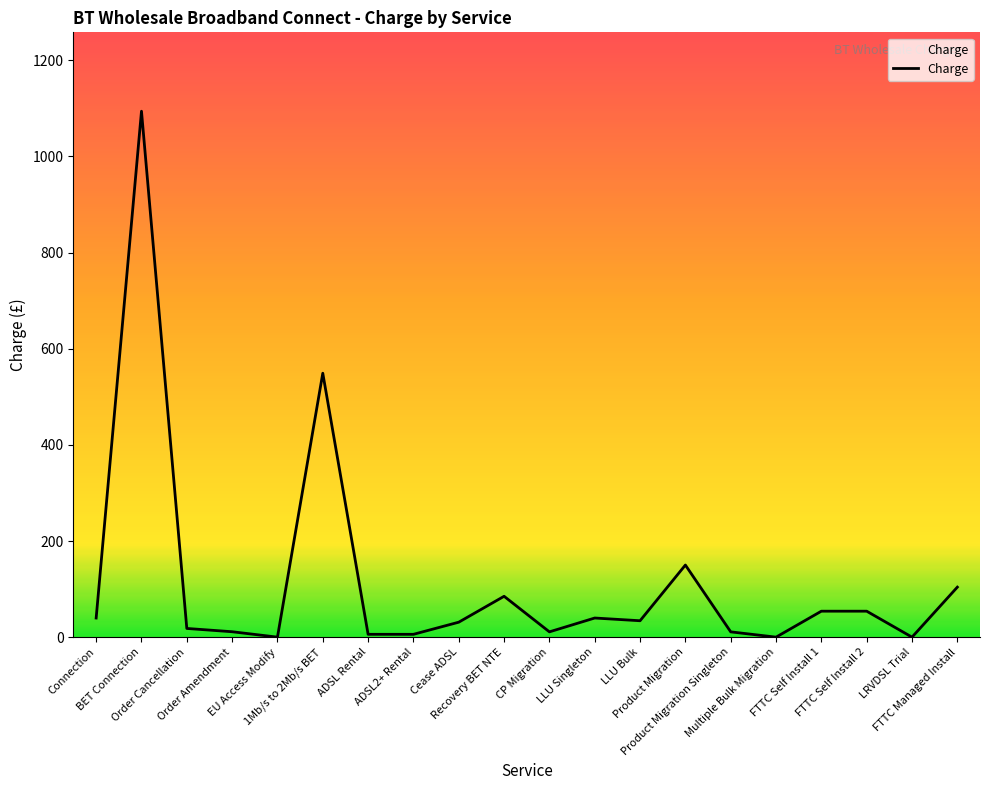

How many categories are shown in the chart?

20